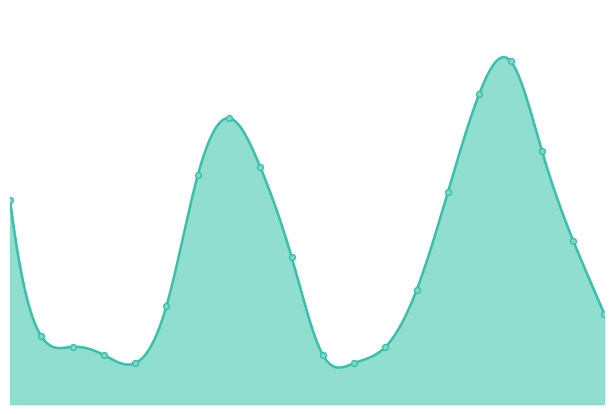

Is this an area chart (filled region under the line)?

Yes